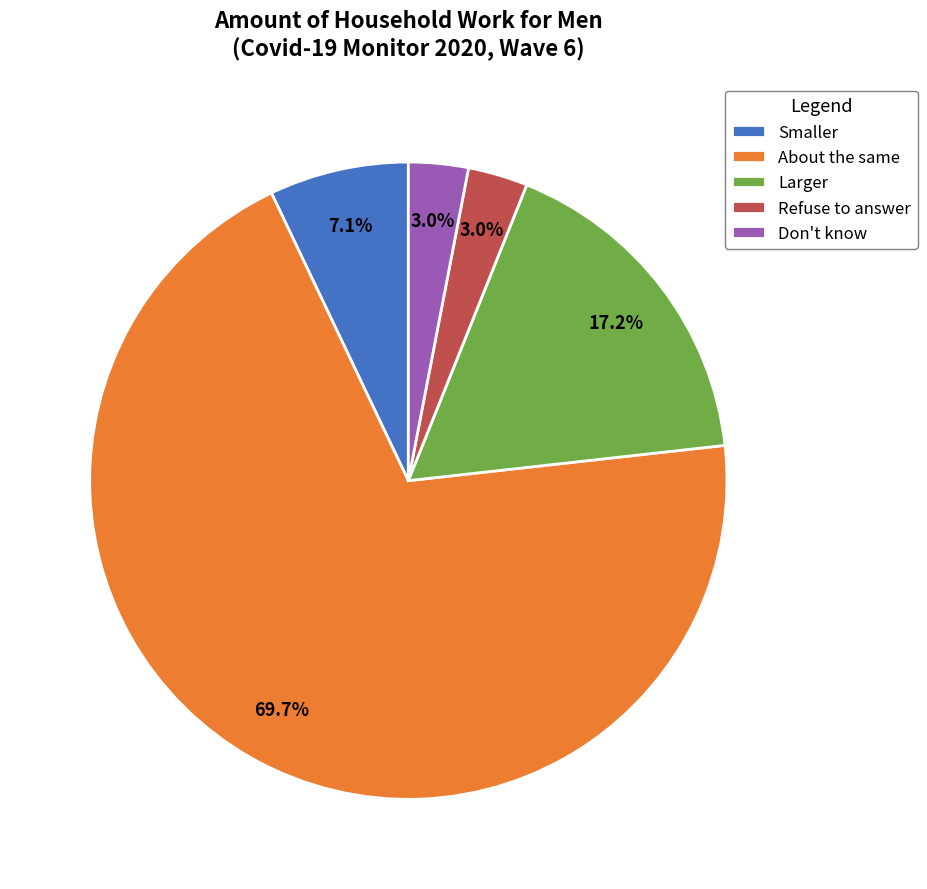

How much of the chart is everything except Larger?

82.8%